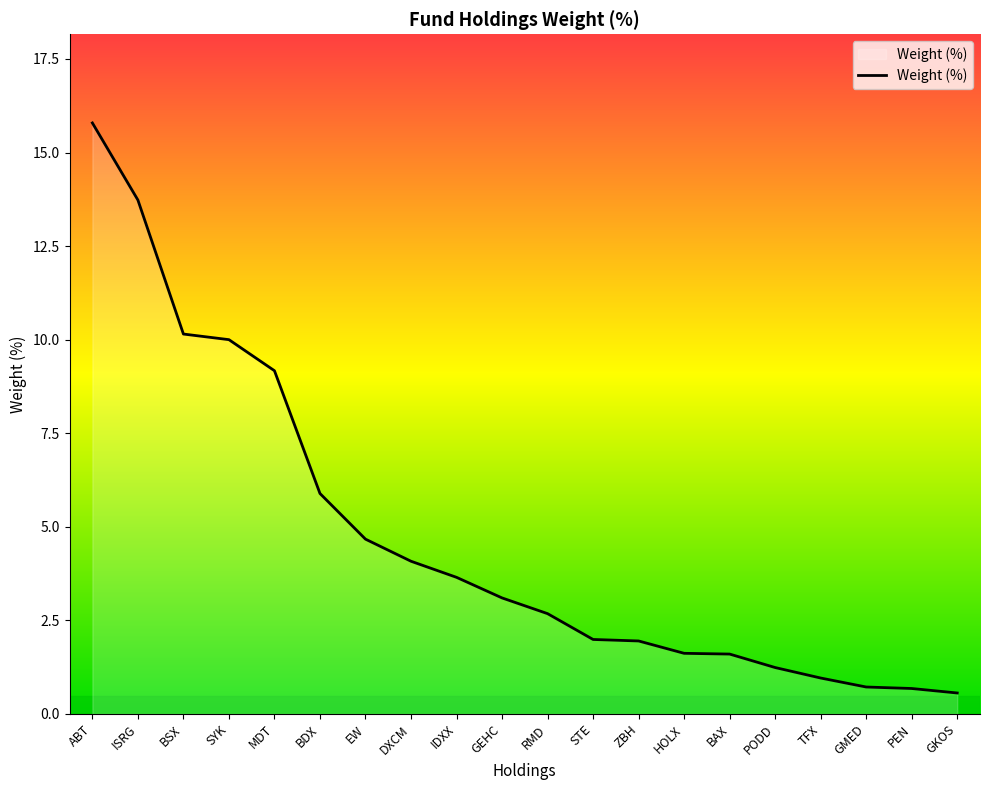

What position from the right is GEHC?

11